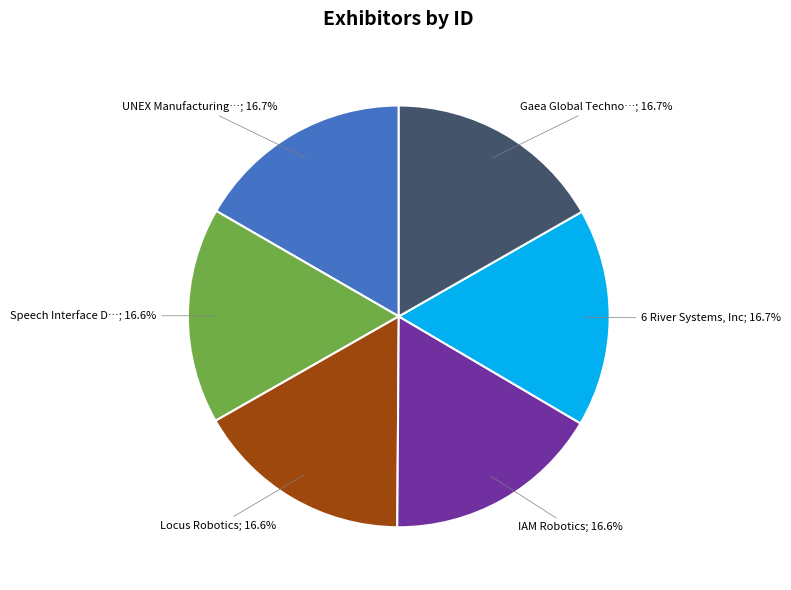

Does any single category account for the majority?

No